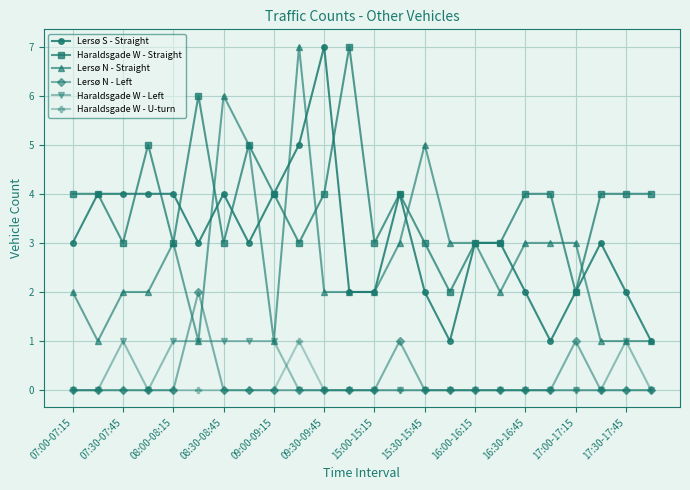

What is the value of the Lersø S - Straight point at the 12th from the left?

2